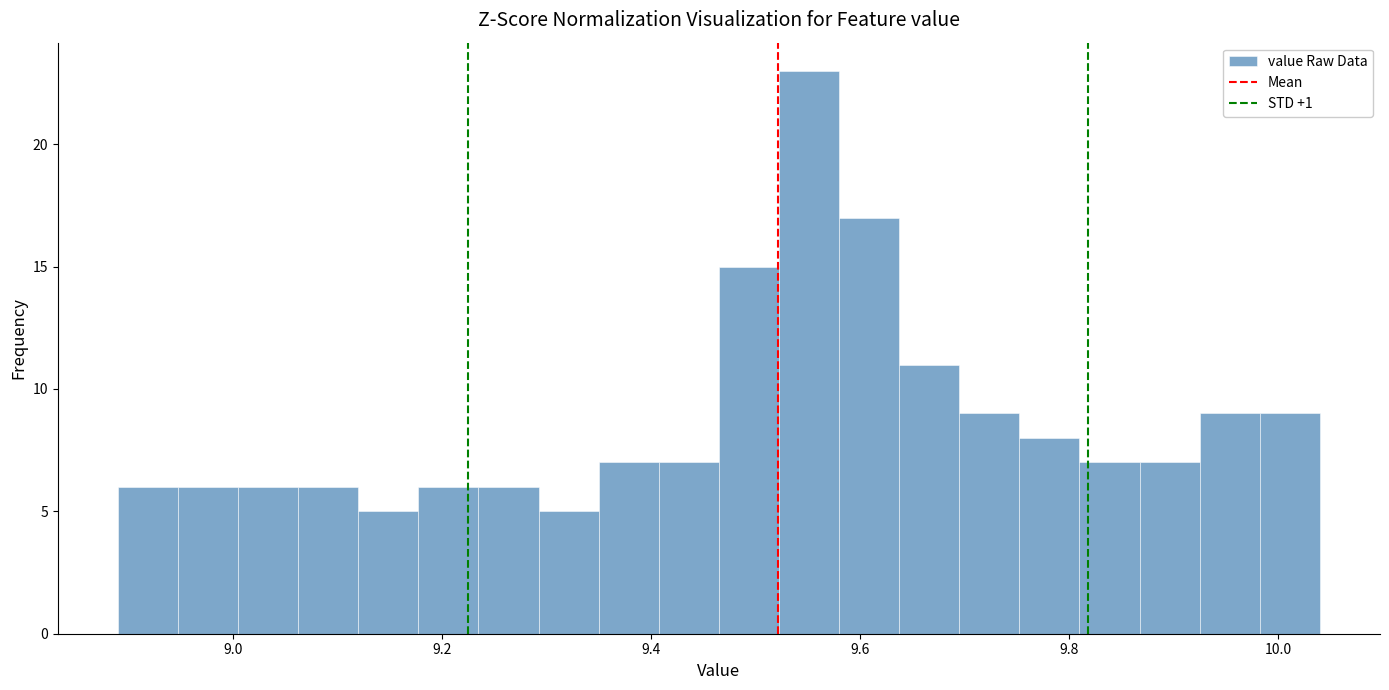

Around what value on the x-axis is the tallest bar? Give the approximate position of its centre, as read against the axis.

9.56